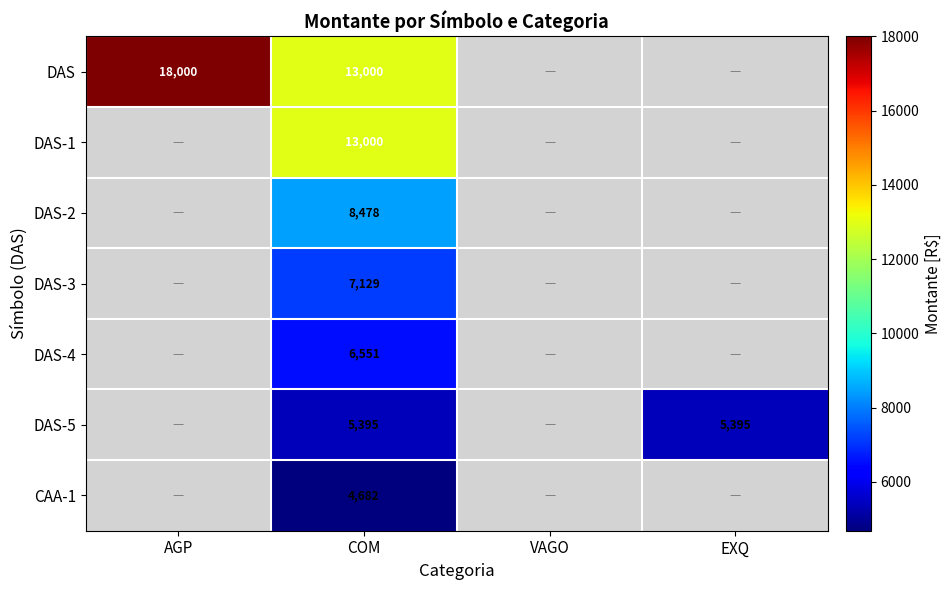

Is the value of DAS-5 at COM greater than the value of DAS-1 at COM?

No